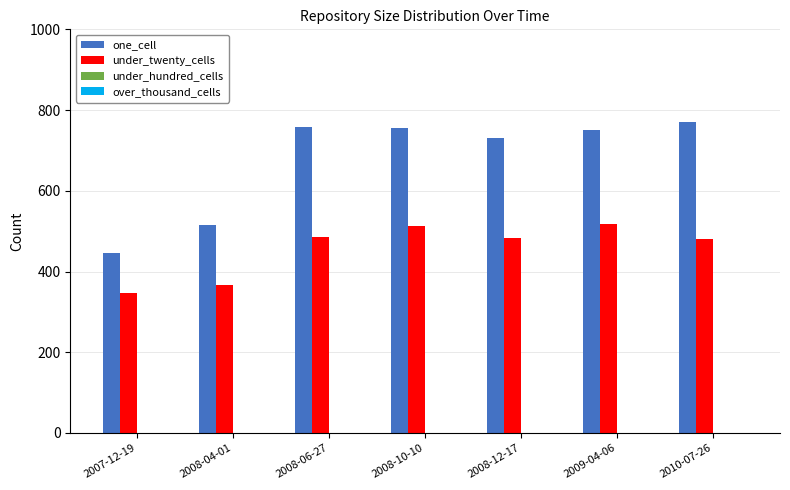

At which label is one_cell closest to 608?

2008-04-01